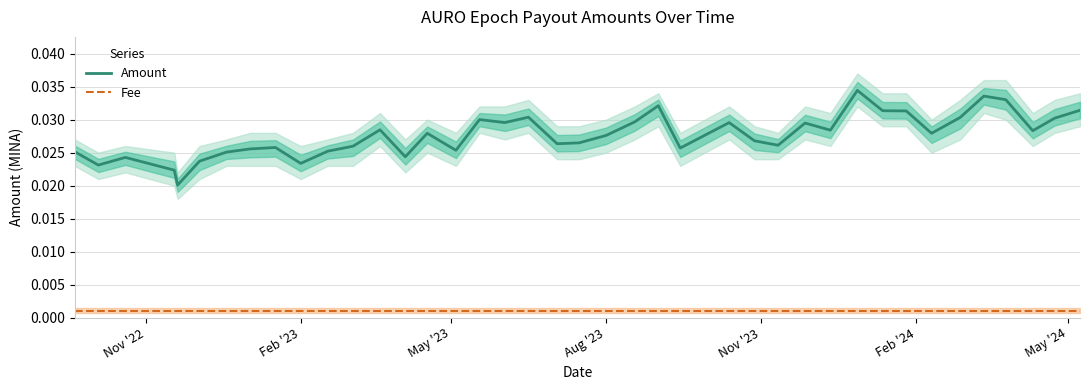

True or false: Fee and Amount cross at least once.

False